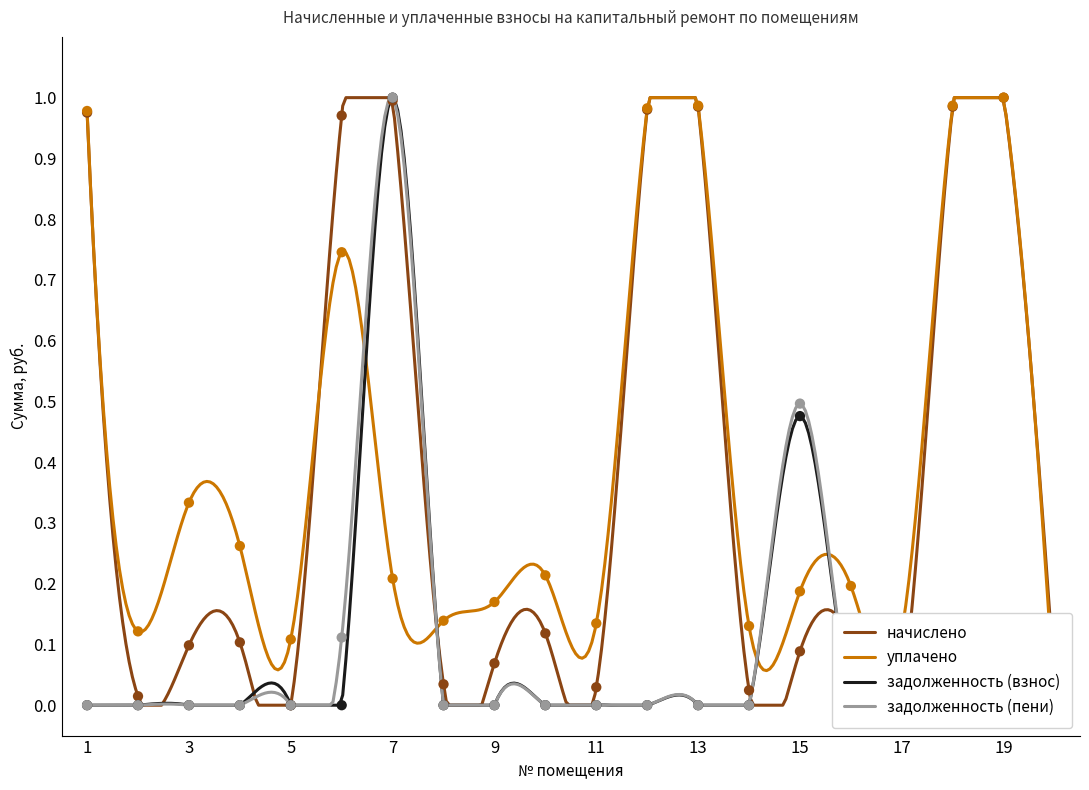

Is the value of задолженность (пени) at 6 greater than the value of задолженность (взнос) at 2?

Yes